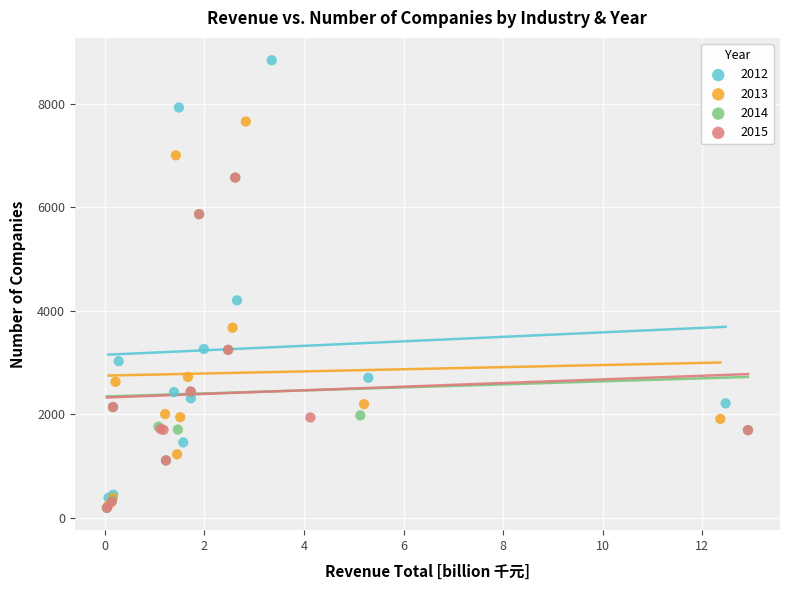

Which series contains the highest Y value?

2012